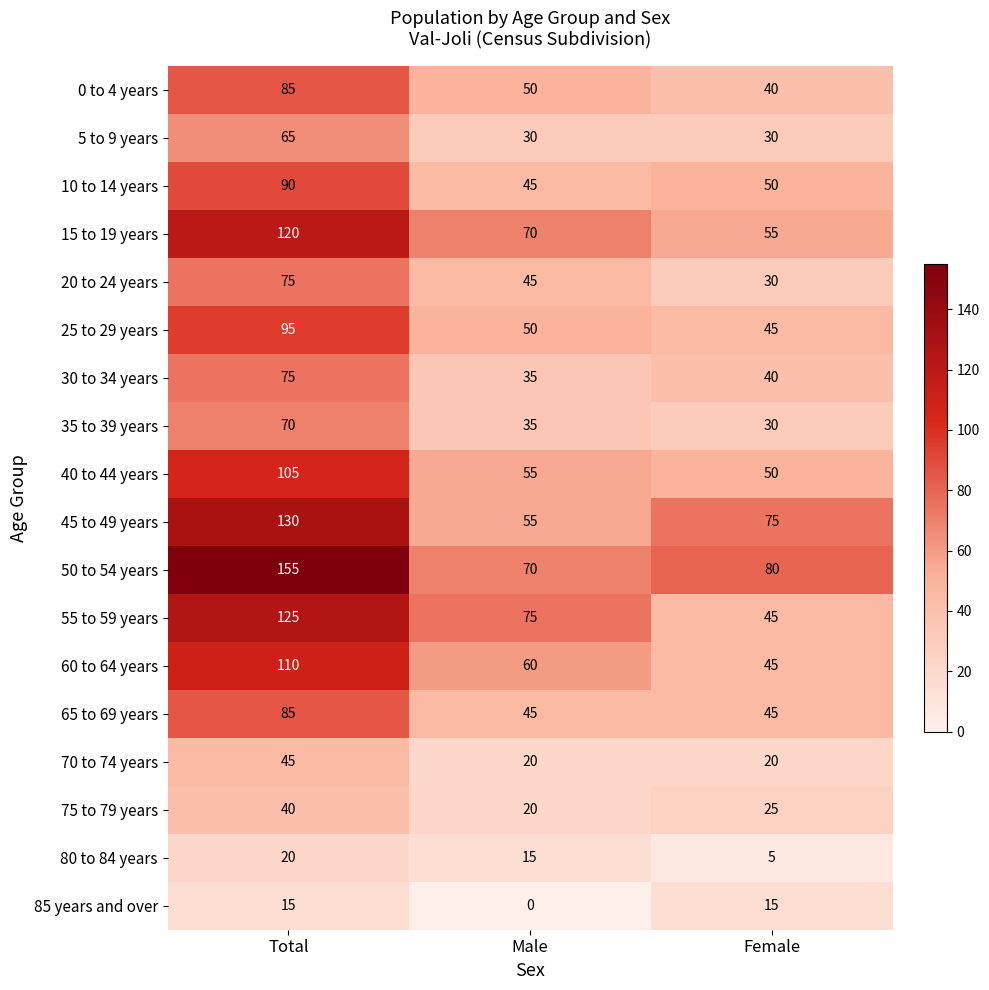

The 40 to 44 years series shows 55 at Male. True or false?

True